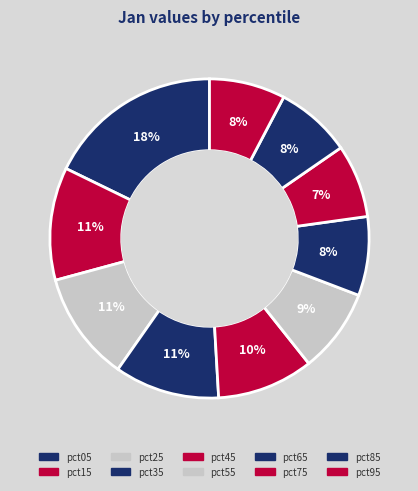

Is it true that pct75 is 1% of the pie?

False